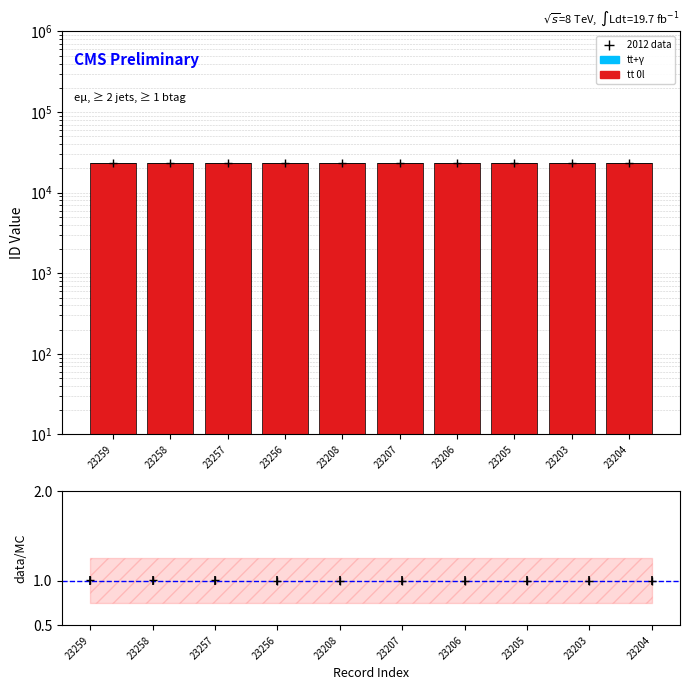

What is the value of the tt 0l bar at the 8th from the left?

23200